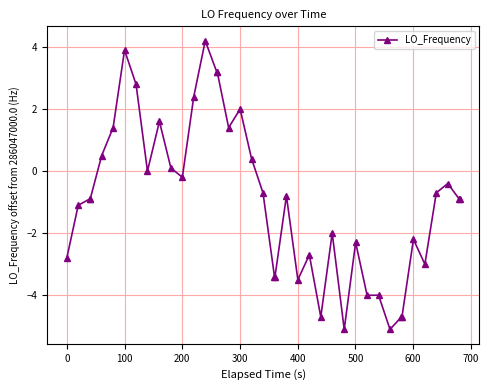

True or false: there are more than 2 points higher than both neighbors.

True